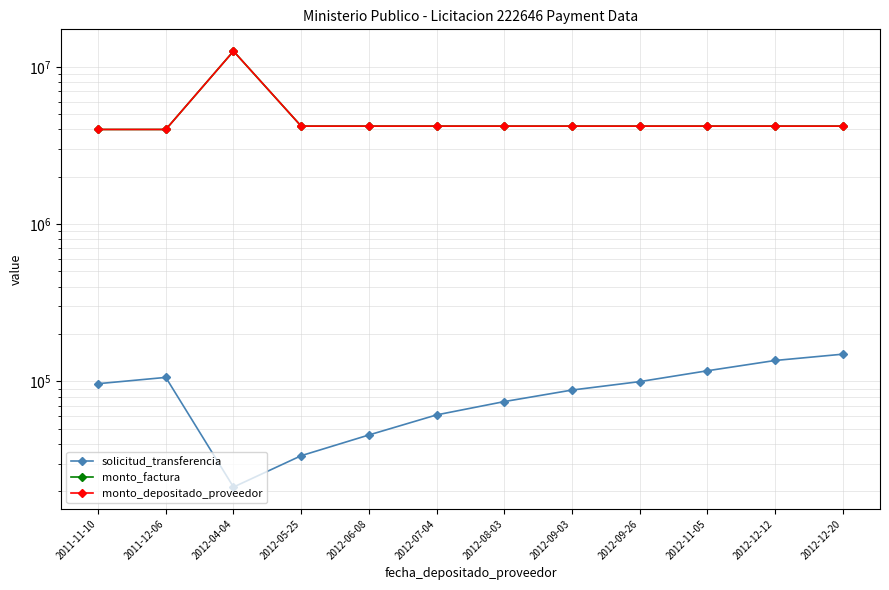

Reading left to right, transcribe all the data shown in this chart.

solicitud_transferencia: 96590	105906	21251	33641	45565	61142	74316	87986	99554	116715	135681	148810
monto_factura: 4000000	4000000	12600000	4200000	4200000	4200000	4200000	4200000	4200000	4200000	4200000	4200000
monto_depositado_proveedor: 4000000	4000000	12600000	4200000	4200000	4200000	4200000	4200000	4200000	4200000	4200000	4200000